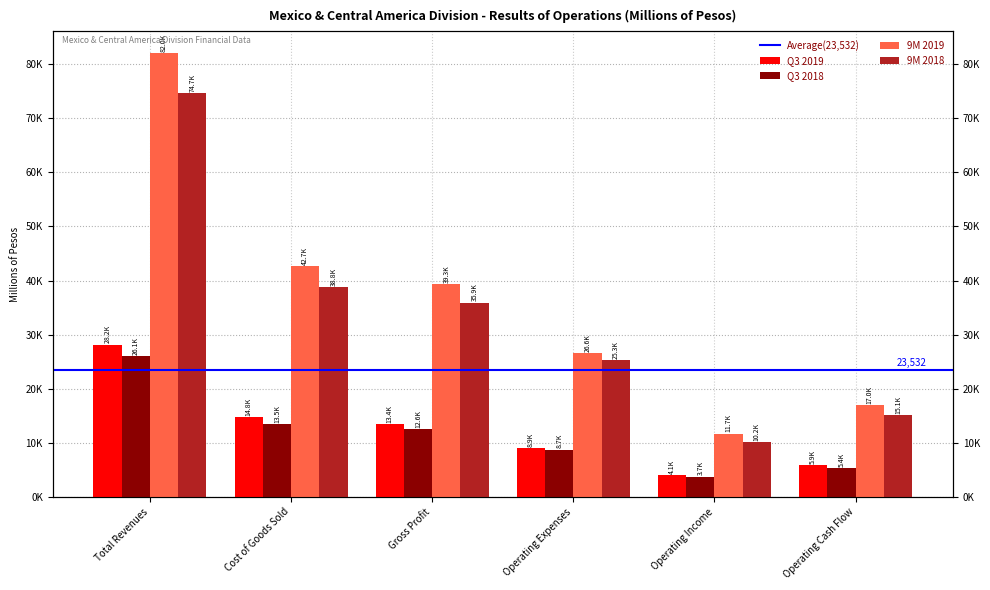

At which label does Q3 2019 first exceed 13387?

Total Revenues